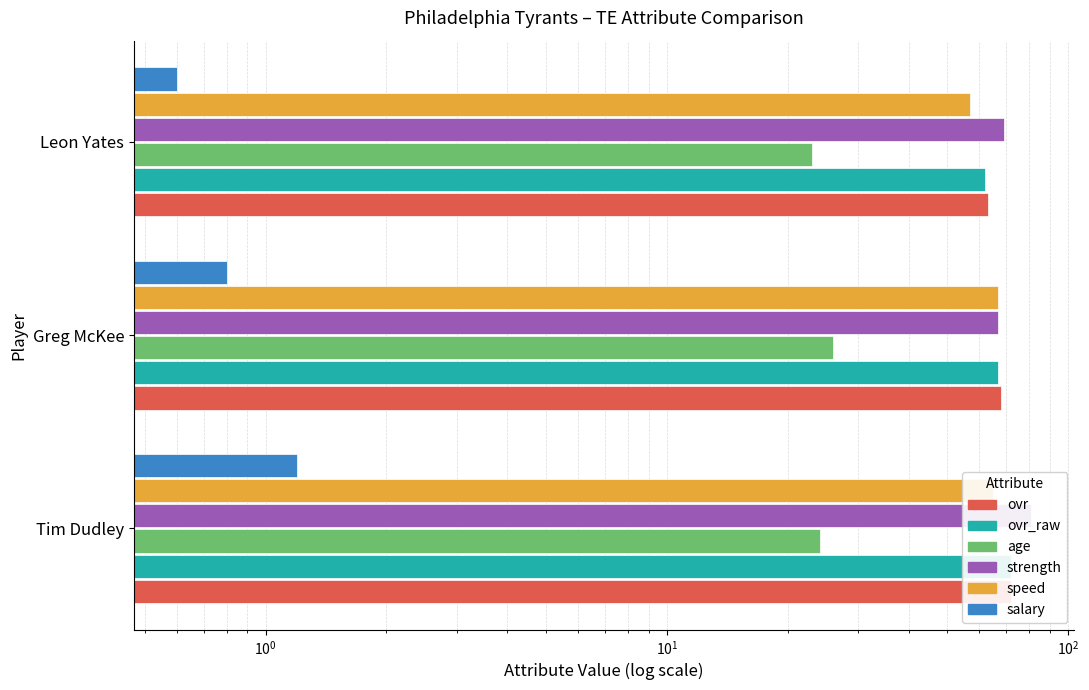

What is the value of the ovr_raw bar at the 3rd from the left?

62.0